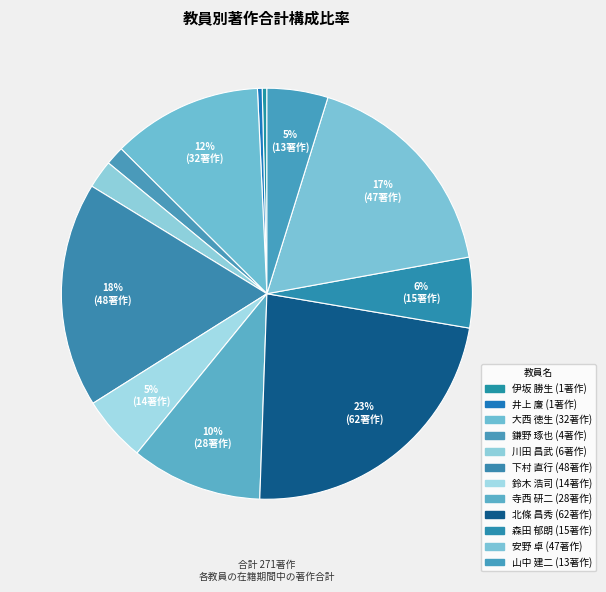

Which slice is the largest?

北條 昌秀